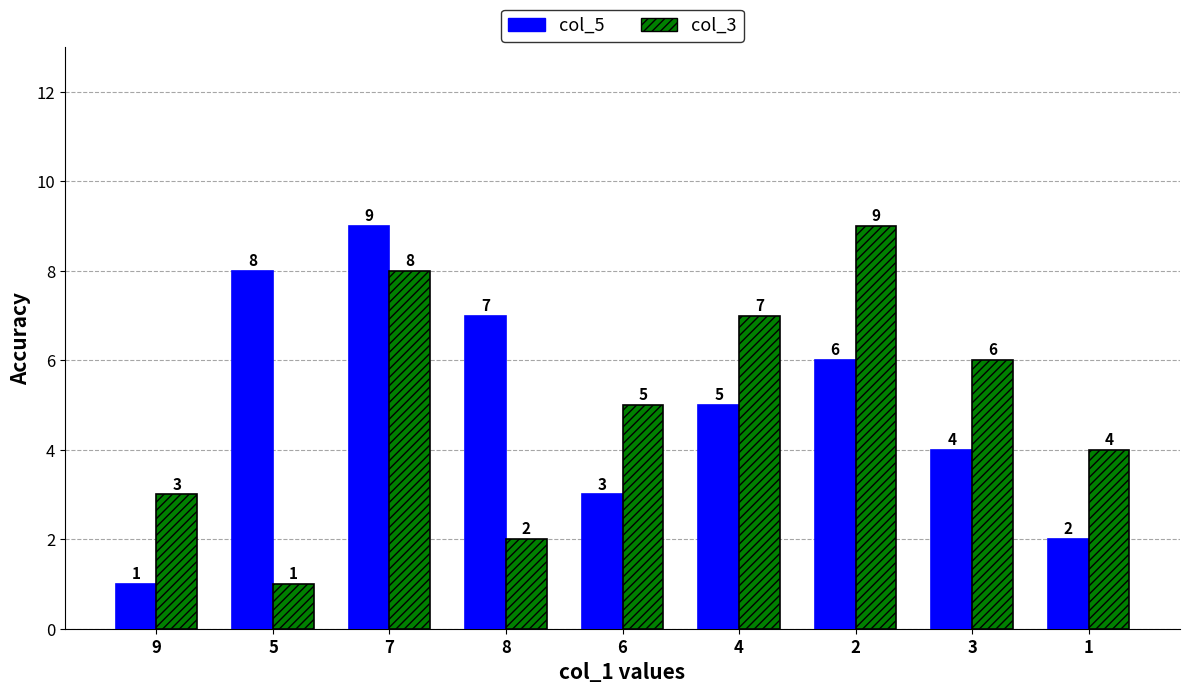

What is the value of the col_3 bar at the 9th from the left?

4